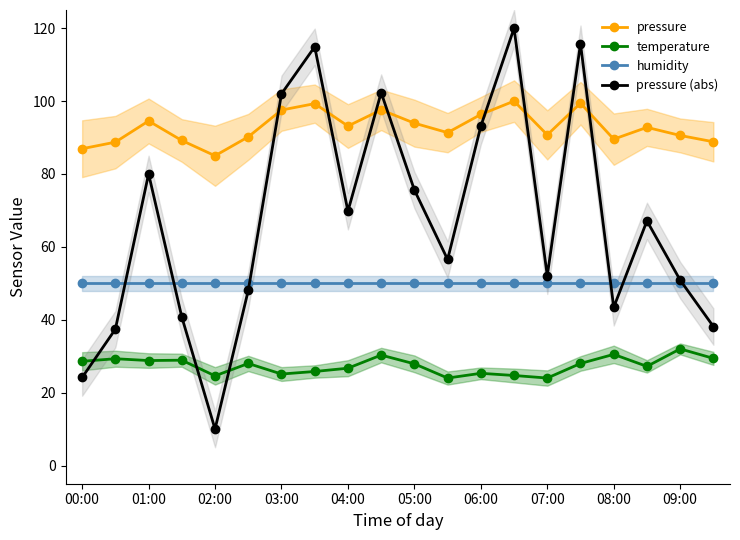

Reading right to left, what are all the values shown in this chart?

pressure: 88.8	90.6	92.8	89.6	99.4	90.7	100.0	96.3	91.3	93.9	97.6	93.2	99.3	97.5	90.2	85.0	89.2	94.5	88.7	86.9
temperature: 29.4	32.0	27.2	30.5	28.0	24.0	24.7	25.3	24.0	27.9	30.3	26.7	25.8	25.1	28.0	24.6	28.9	28.8	29.3	28.6
humidity: 50.0	50.0	50.0	50.0	50.0	50.0	50.0	50.0	50.0	50.0	50.0	50.0	50.0	50.0	50.0	50.0	50.0	50.0	50.0	50.0
pressure (abs): 38.1	50.9	67.1	43.4	115.8	52.1	120.0	93.1	56.5	75.6	102.3	69.8	114.9	102.0	48.0	10.0	40.7	80.0	37.4	24.2